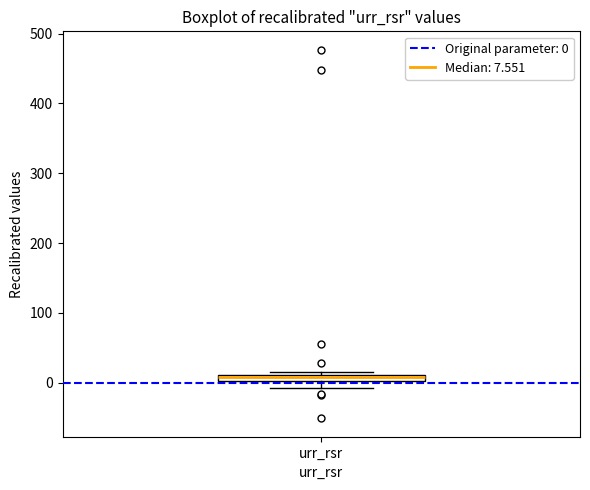

Where is the lower edge of the box for urr_rsr on the y-axis? The values are not printed on the chart, so give them approximately, as read against the axis.

0